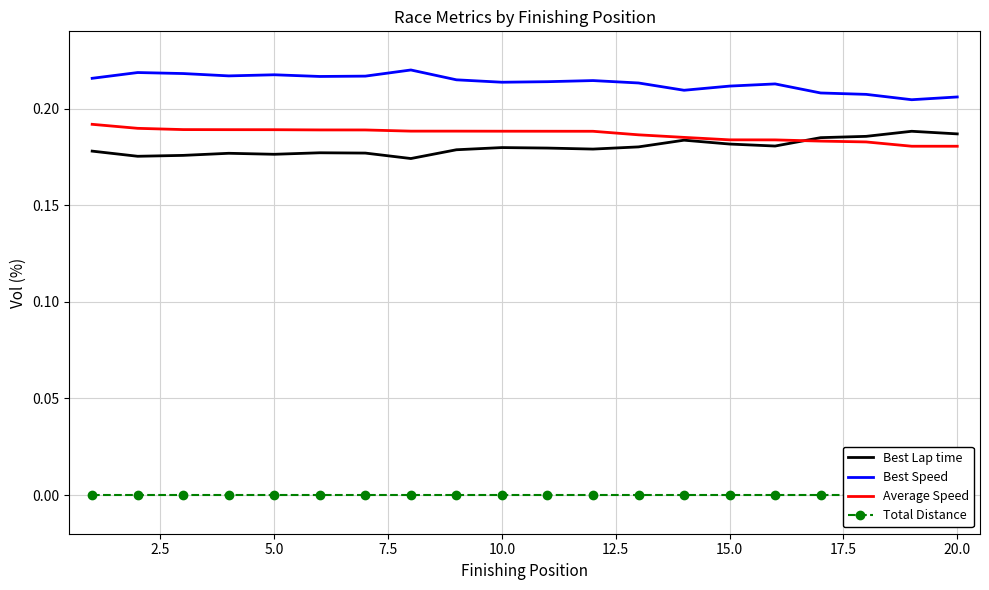

Which series has the largest total across all categories?

Best Speed